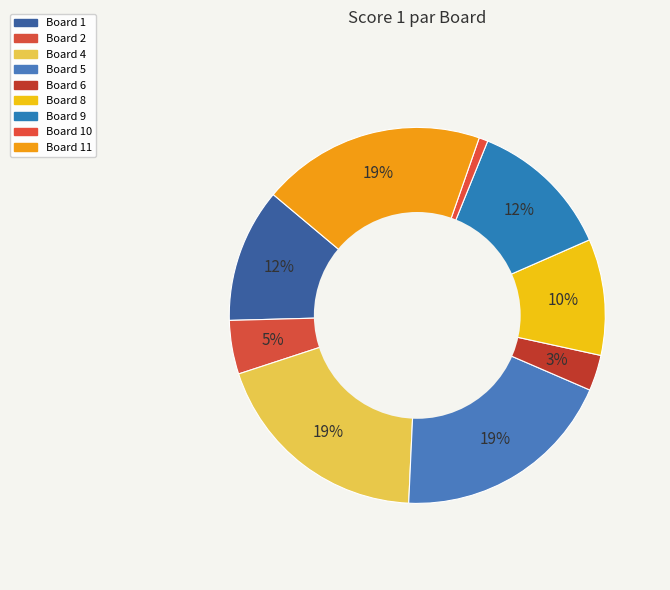

To the nearest percent, what is the combined percentage of Board 5 and Board 8?

29%